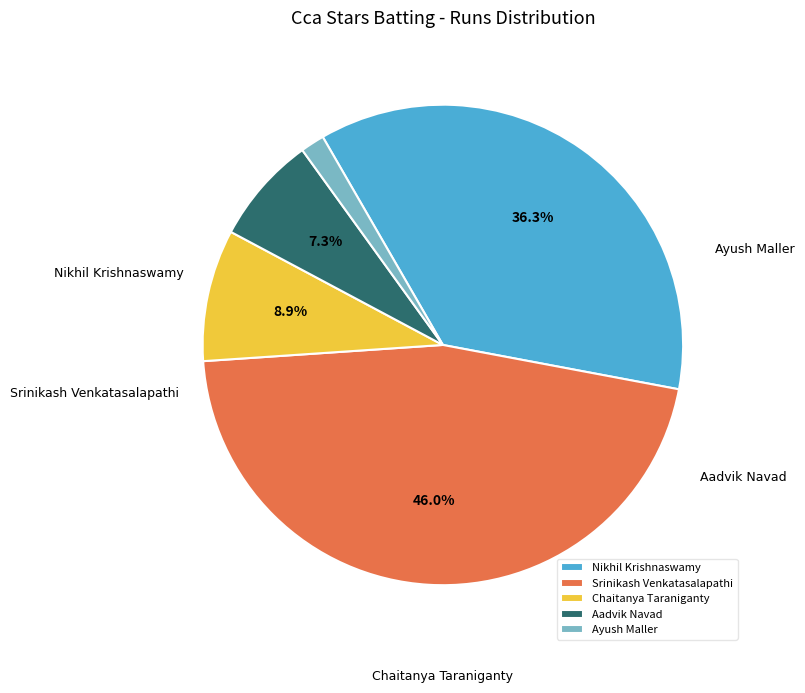

Which has a higher value, Nikhil Krishnaswamy or Chaitanya Taraniganty?

Nikhil Krishnaswamy